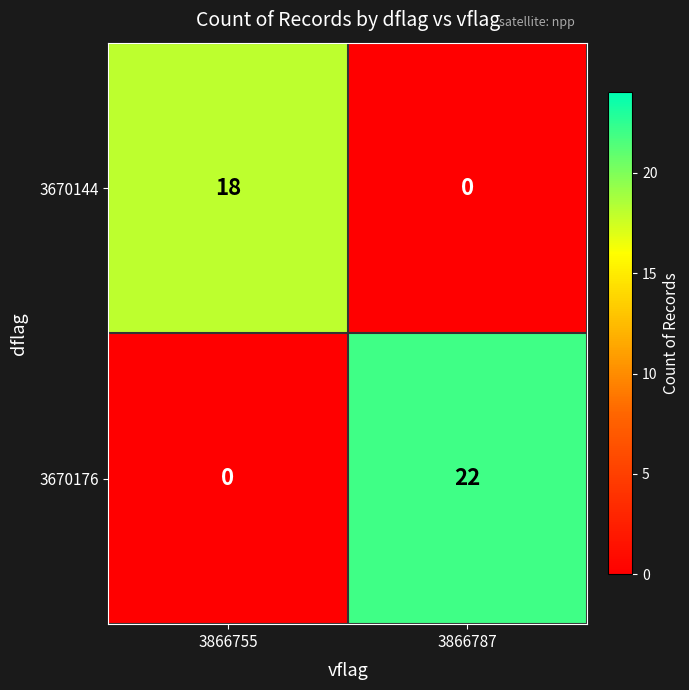

Between 3866755 and 3866787, which series saw the biggest shift?

3670176